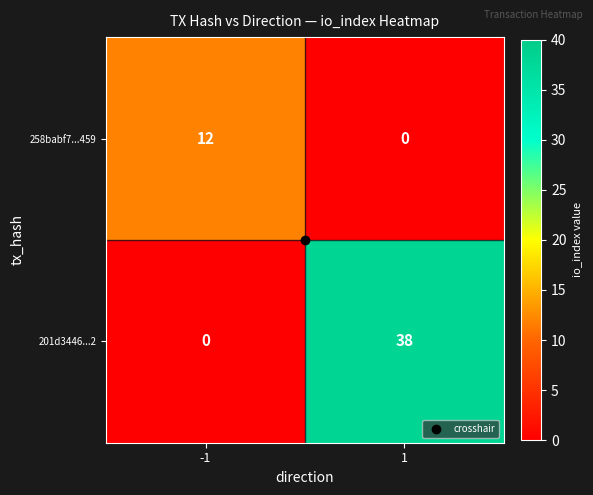

List the series in order of their peak value, highest first.

201d3446...2, 258babf7...459